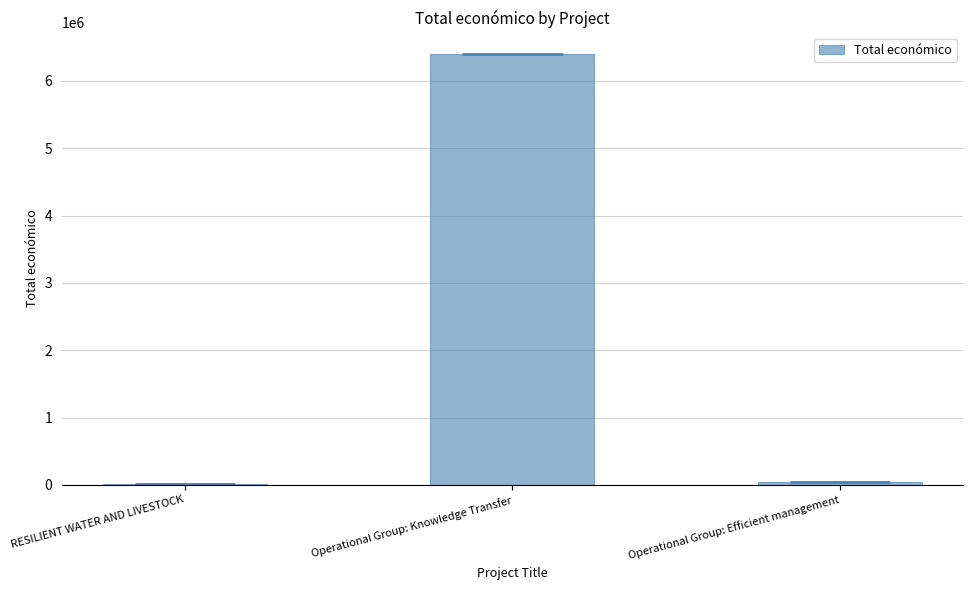

Approximately how many times larger is the value at Operational Group: Knowledge Transfer compared to RESILIENT WATER AND LIVESTOCK?

711.3